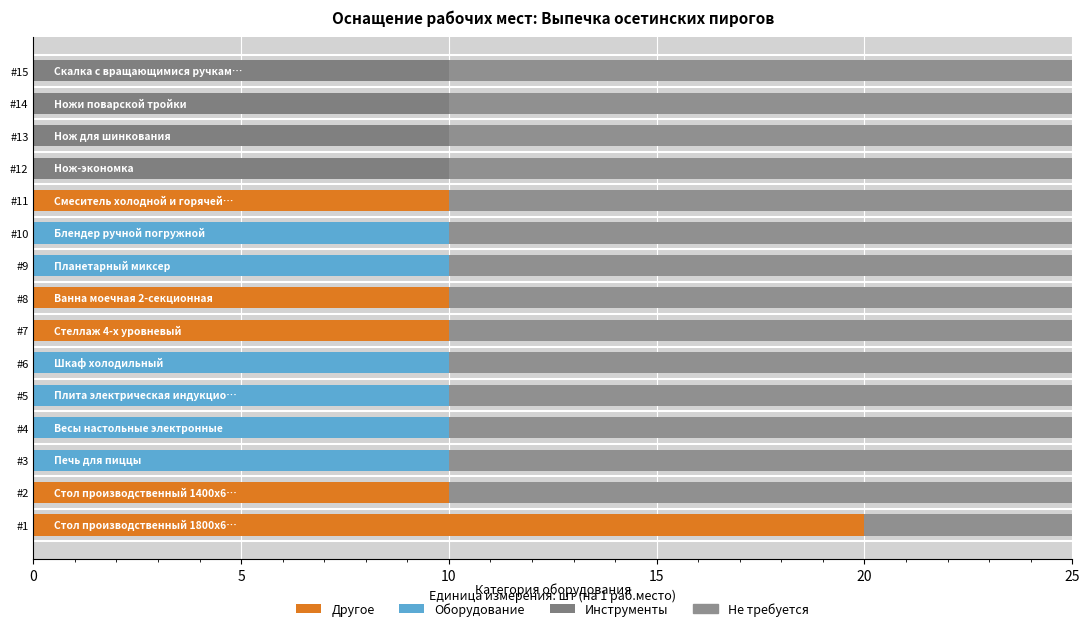

Where is Итоговое количество nearest to the value 15?

Другое